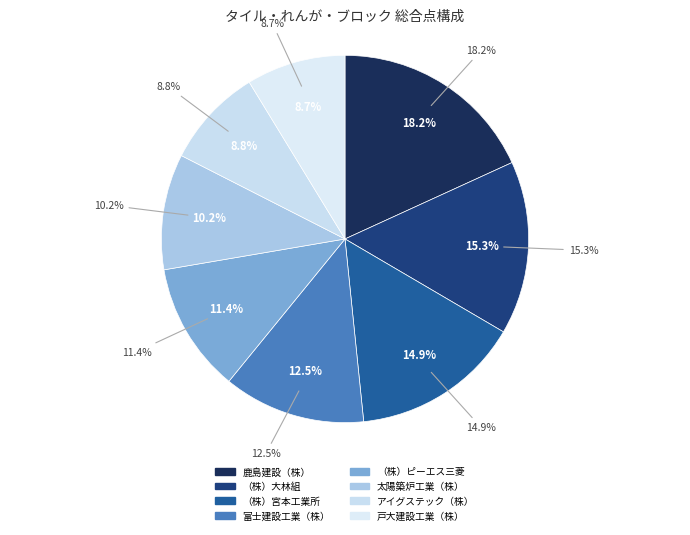

To the nearest percent, what portion does 富士建設工業（株） represent?

13%